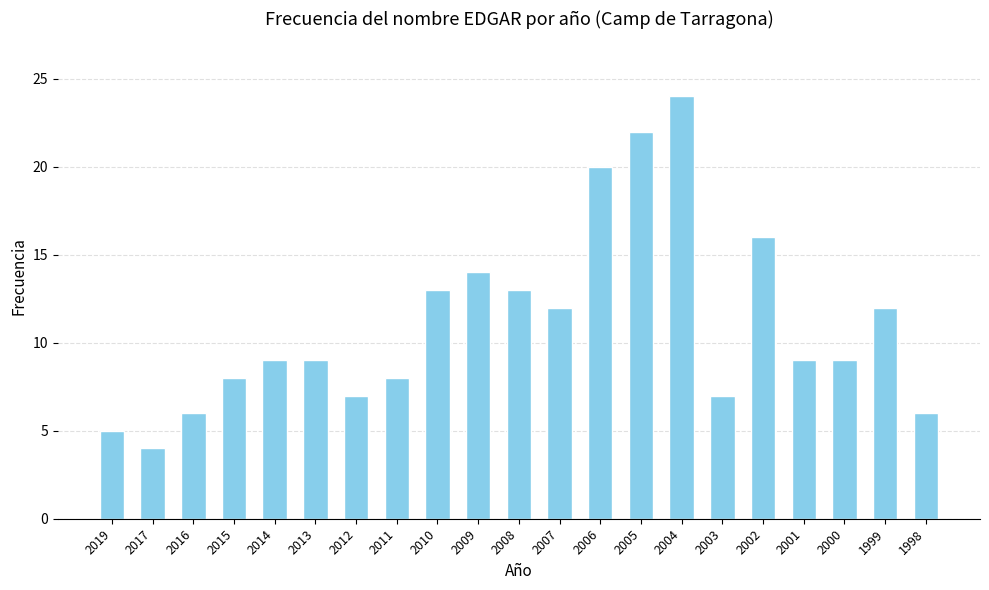

What is the change in value from 2015 to 2006?

+12